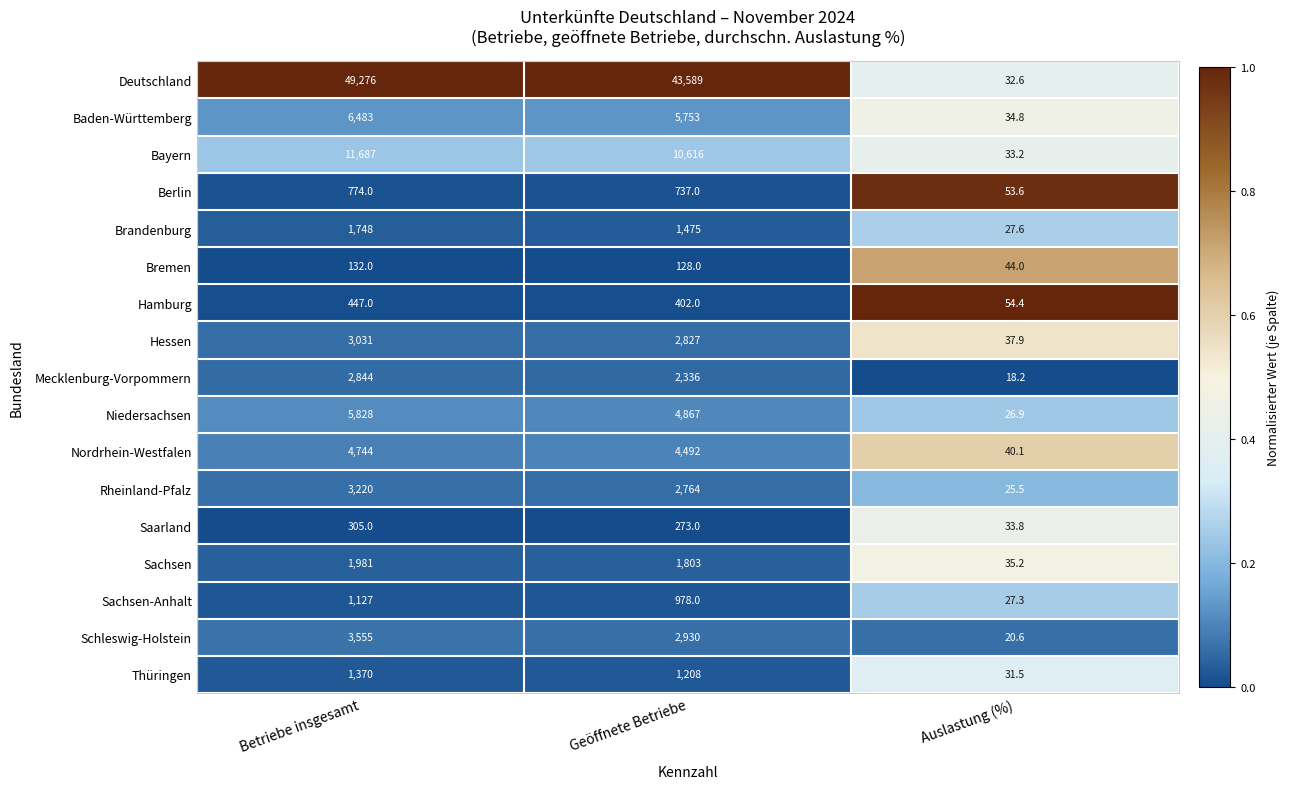

What is the total value across all series at Auslastung (%)?

577.2